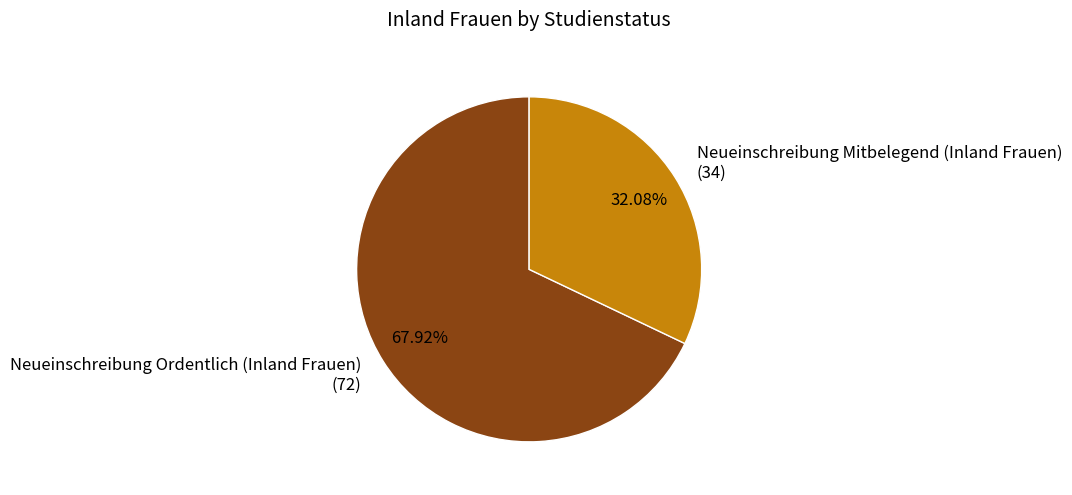

Is there a majority slice in this chart?

Yes